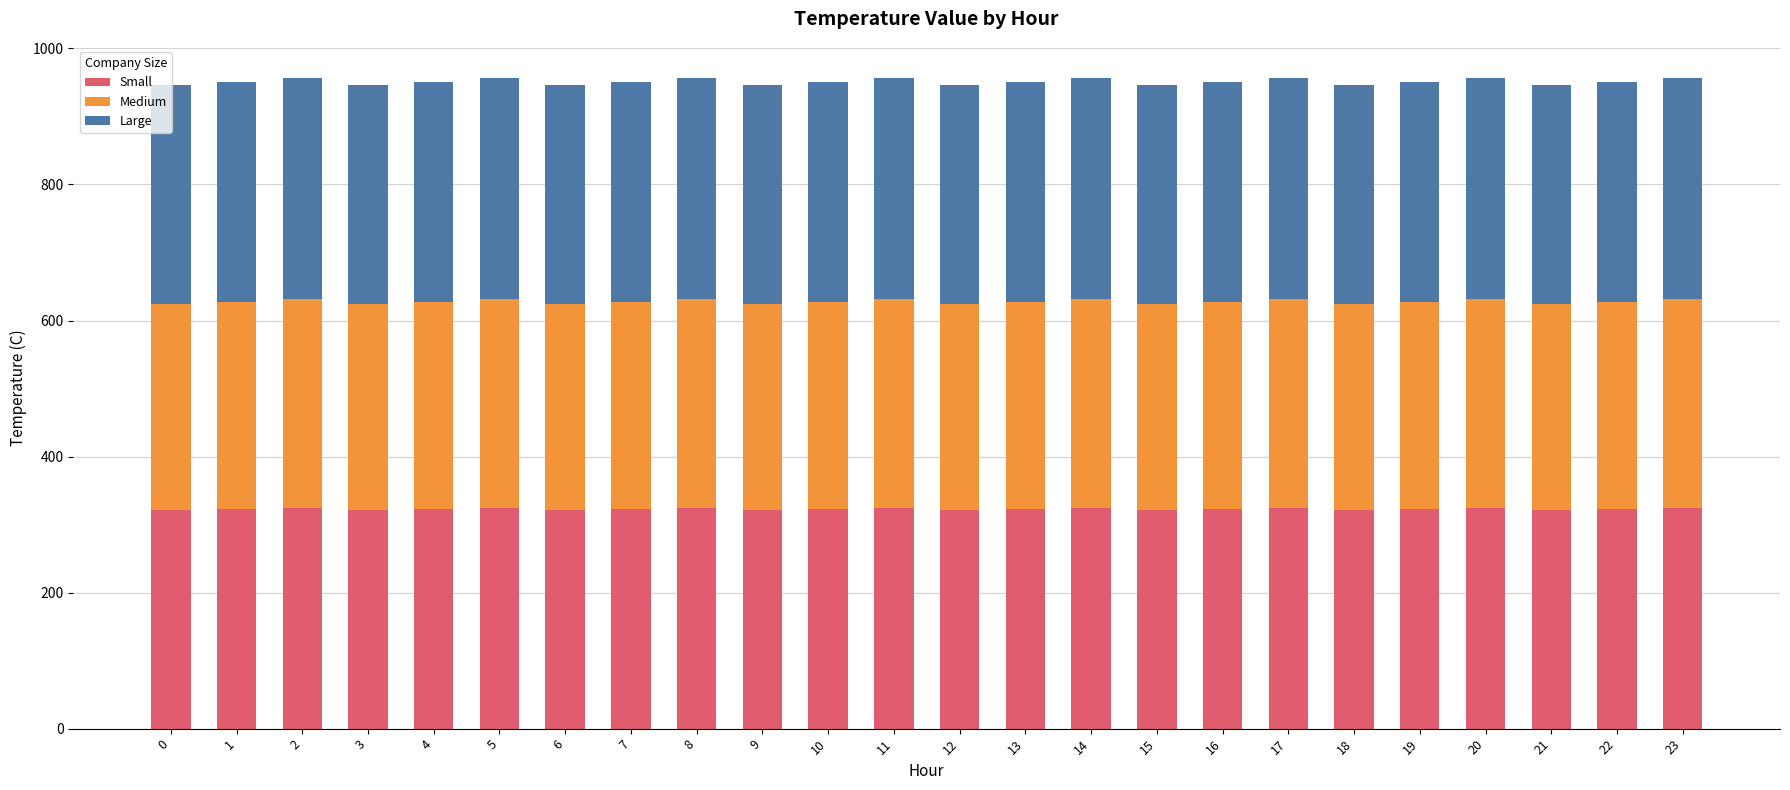

At which label does Small first exceed 323?

1